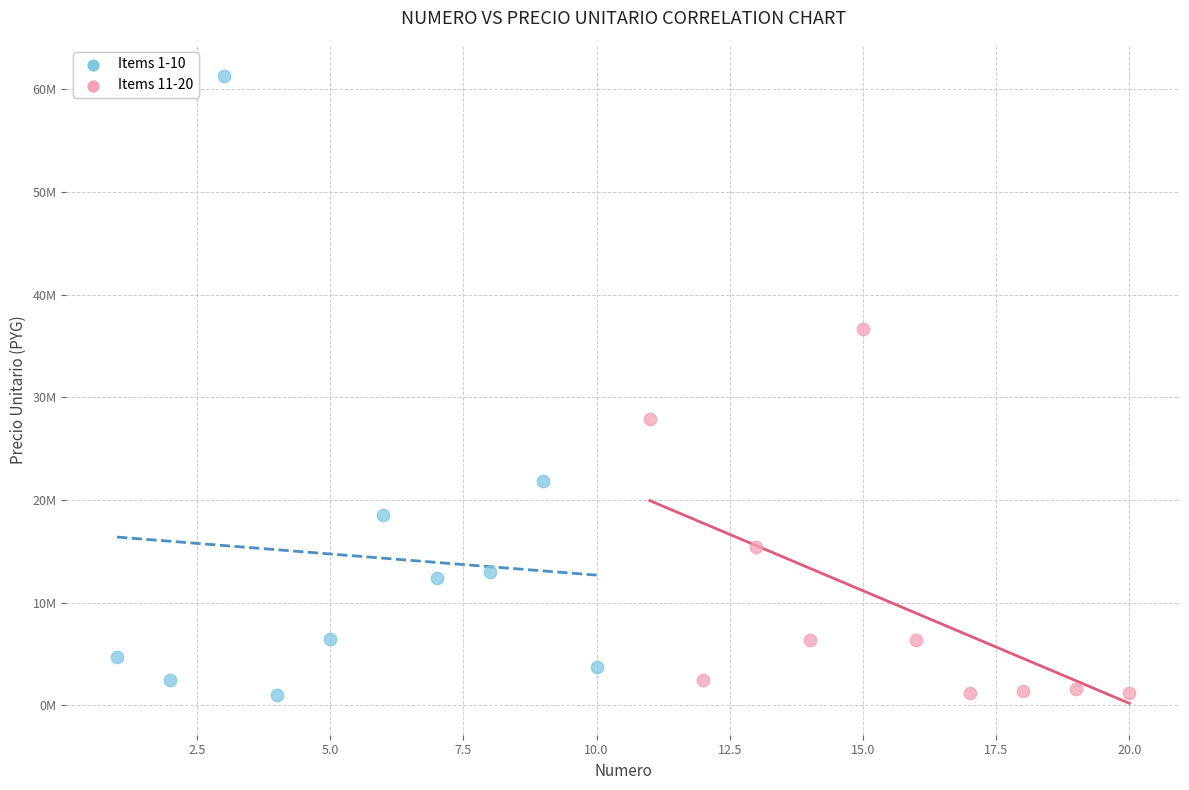

Which series reaches the maximum Y coordinate?

Items 1-10